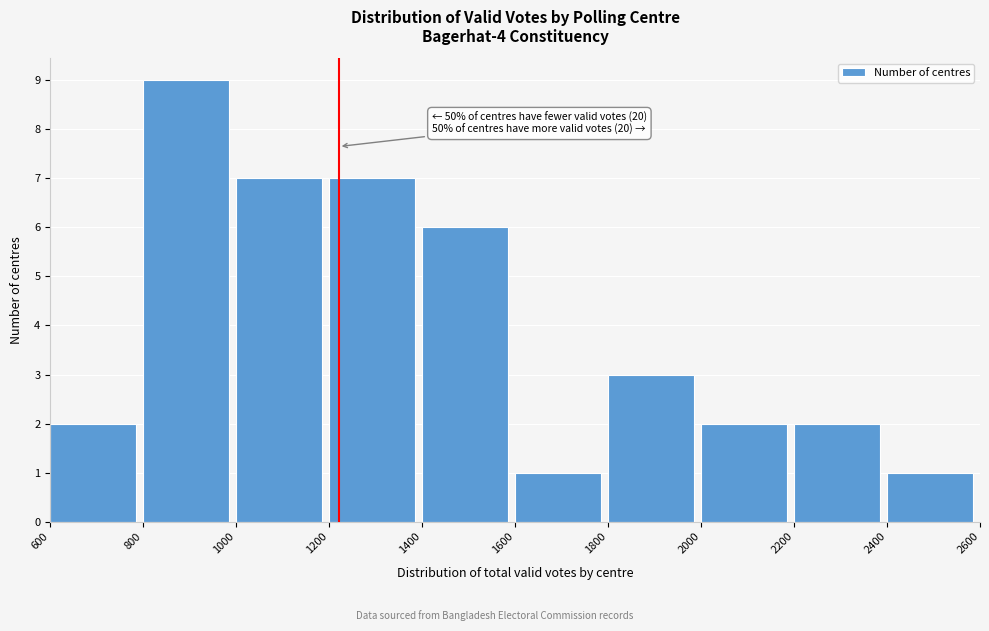

Which range on the x-axis has the tallest bar?

800 to 1000